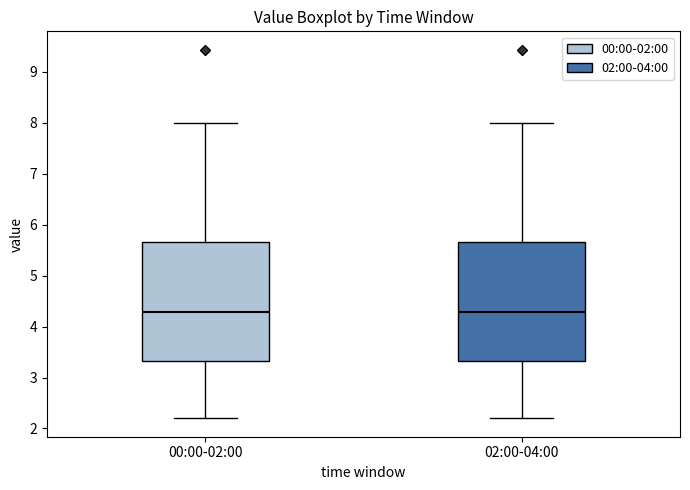

Reading left to right, transcribe this box plot: for each box, give where its median line is, the range the box spans, and where its two whiskers end, as read against the y-axis. The values are not printed on the chart, so give them approximately, as read against the axis.

00:00-02:00: median 4.3, box 3.3 to 5.7, whiskers 2.2 to 8.0
02:00-04:00: median 4.3, box 3.3 to 5.7, whiskers 2.2 to 8.0